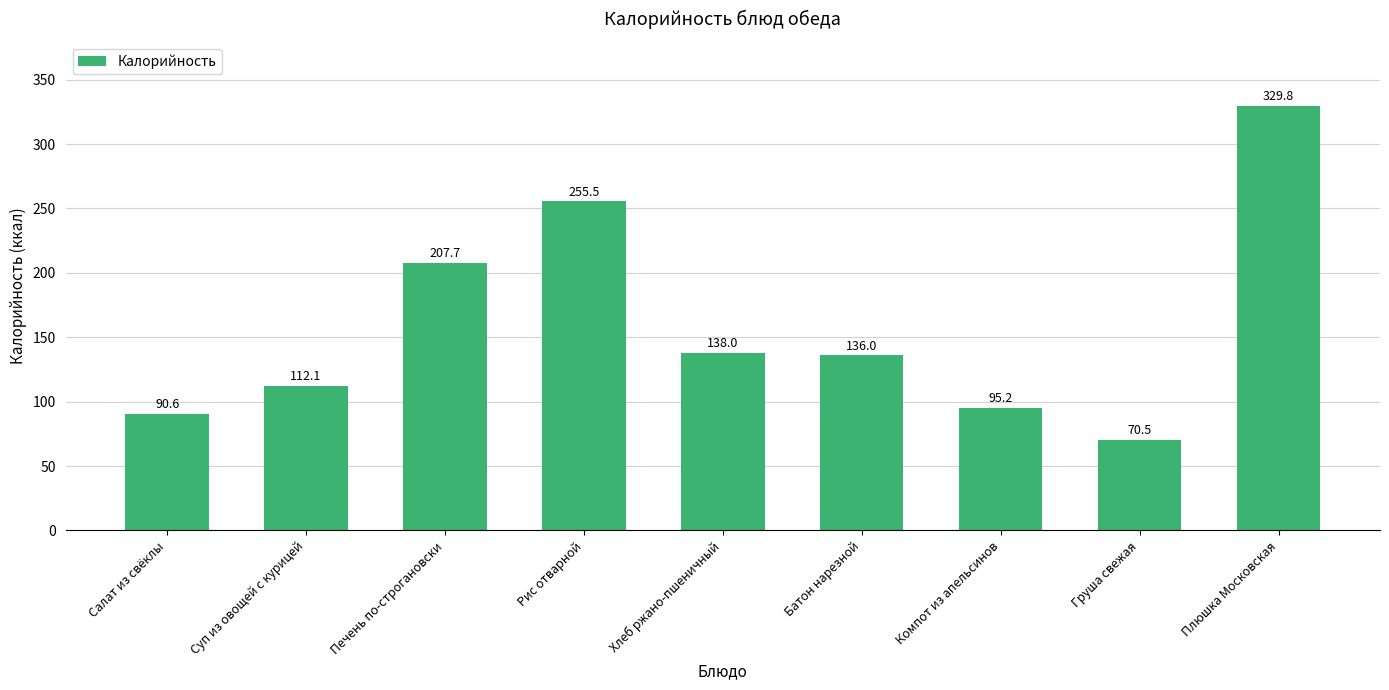

What is the approximate value at Компот из апельсинов?

95.2